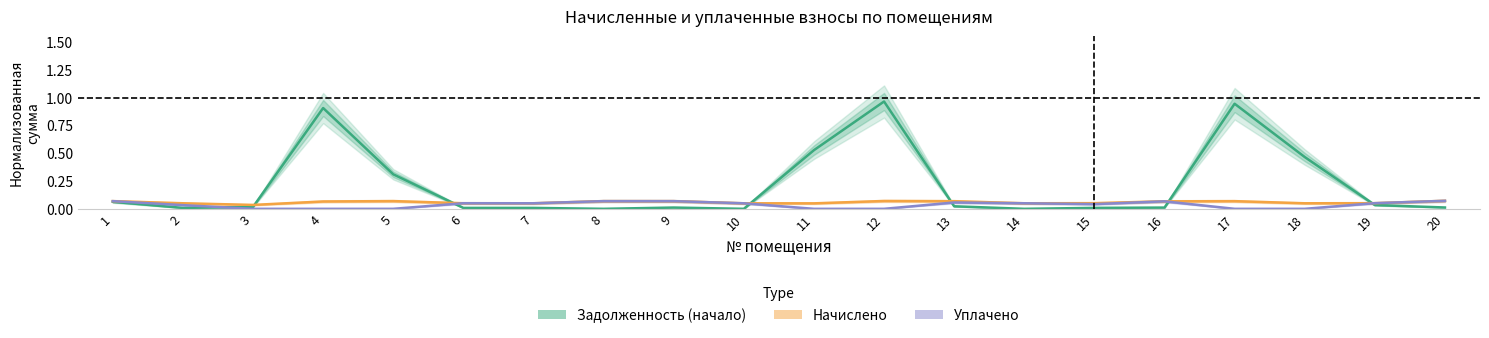

At 17, list the series in order from largest to smallest.

Задолженность (начало), Начислено, Уплачено